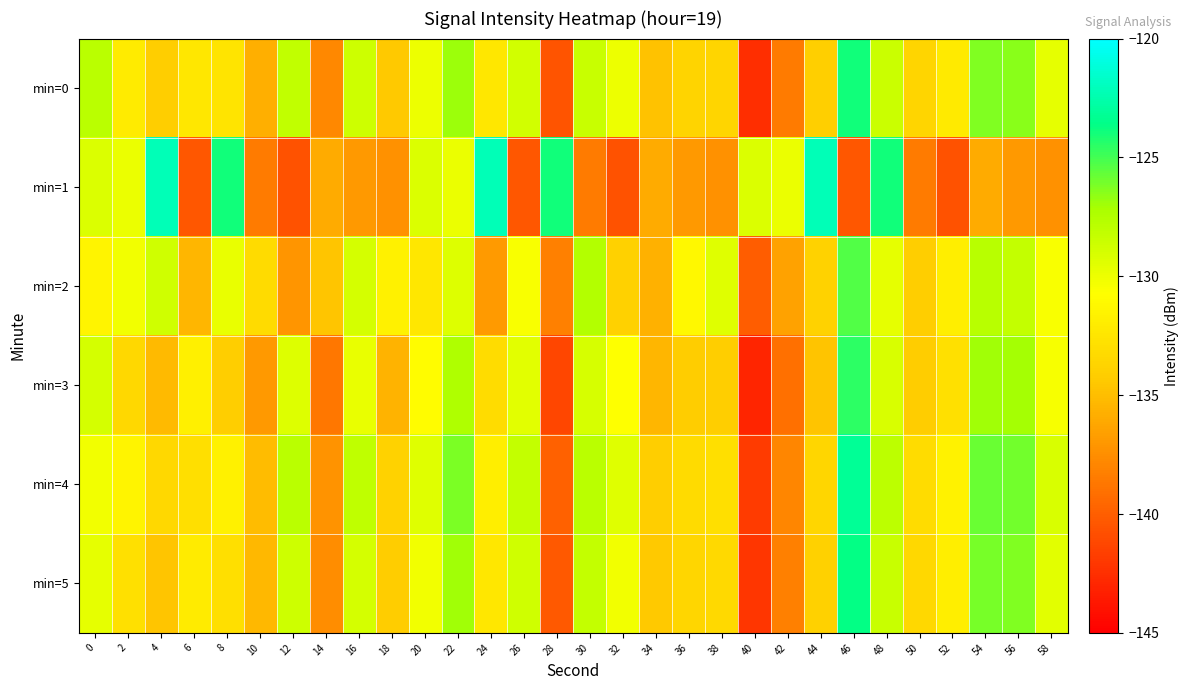

Between 10 and 30, which series saw the biggest shift?

min=3